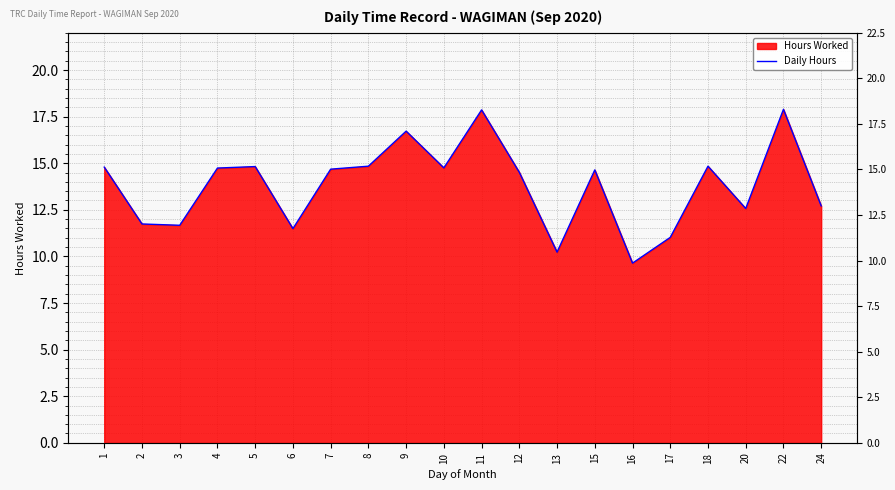

Approximately how many times larger is the value at 8 compared to 6?

1.3